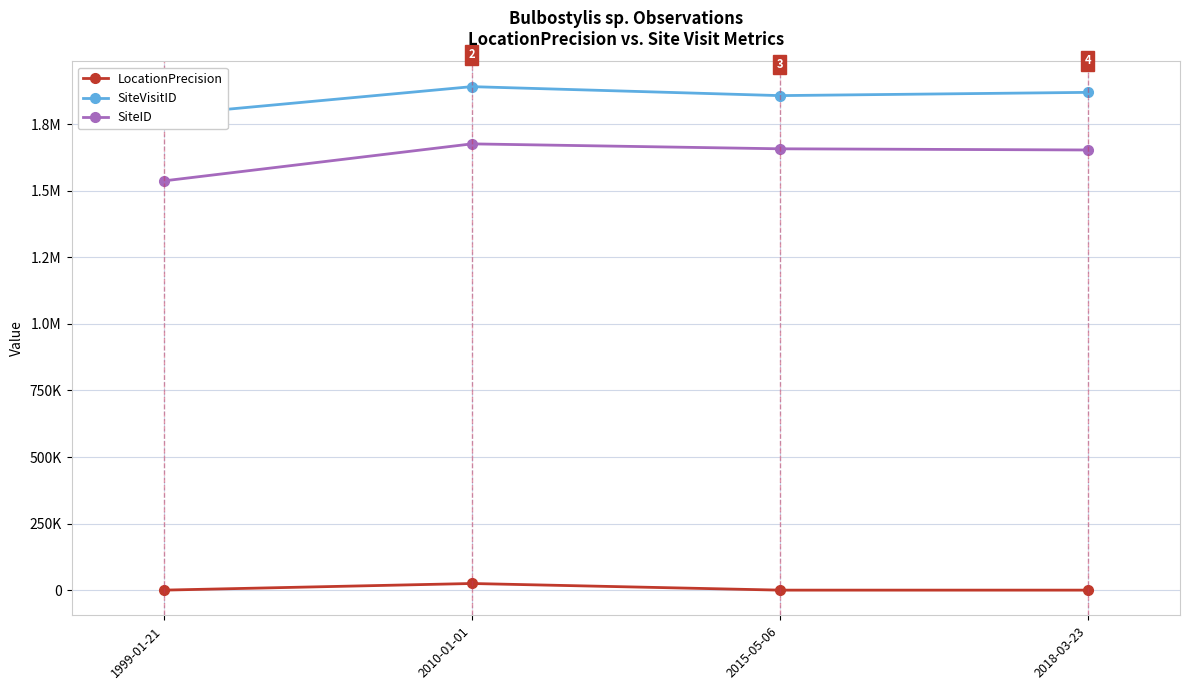

True or false: SiteID and SiteVisitID intersect in this chart.

False